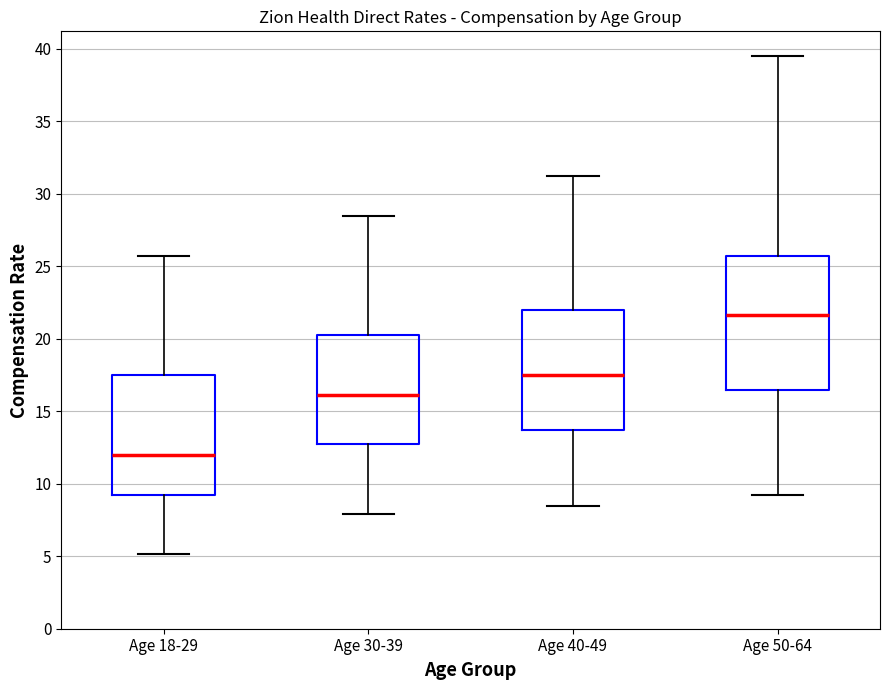

Where does the upper whisker of the box for Age 50-64 end on the y-axis? The values are not printed on the chart, so give them approximately, as read against the axis.

39.5